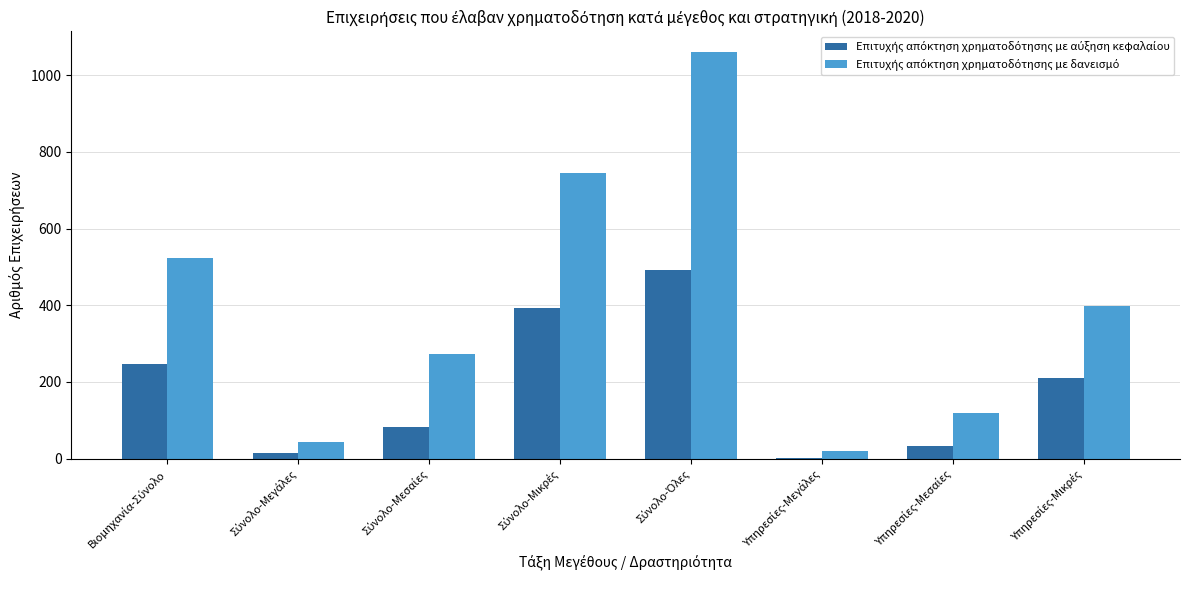

Does the chart contain stacked bars?

No